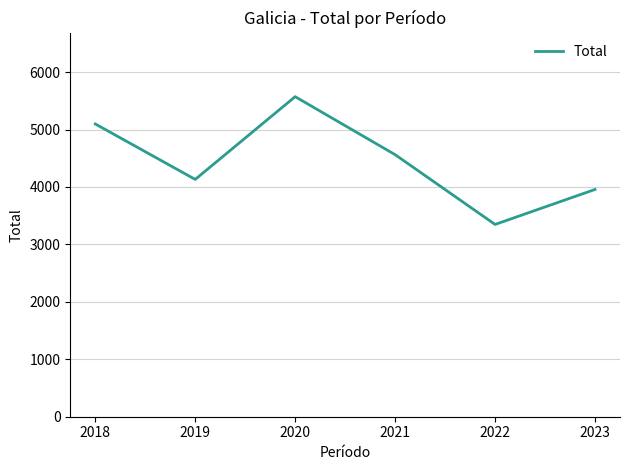

What is the approximate value at 2020?

5573